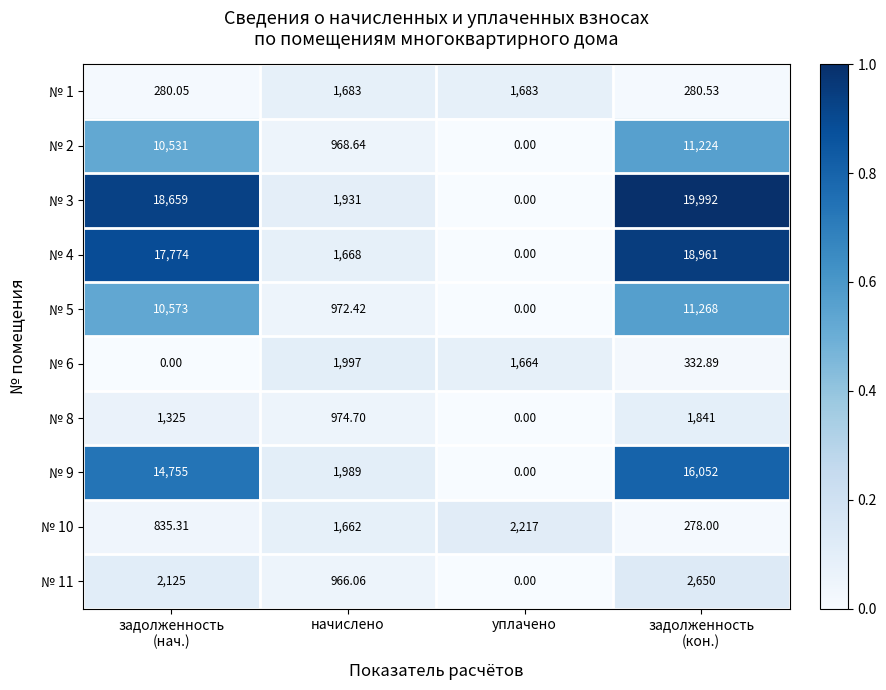

At which label does № 10 reach its peak?

уплачено